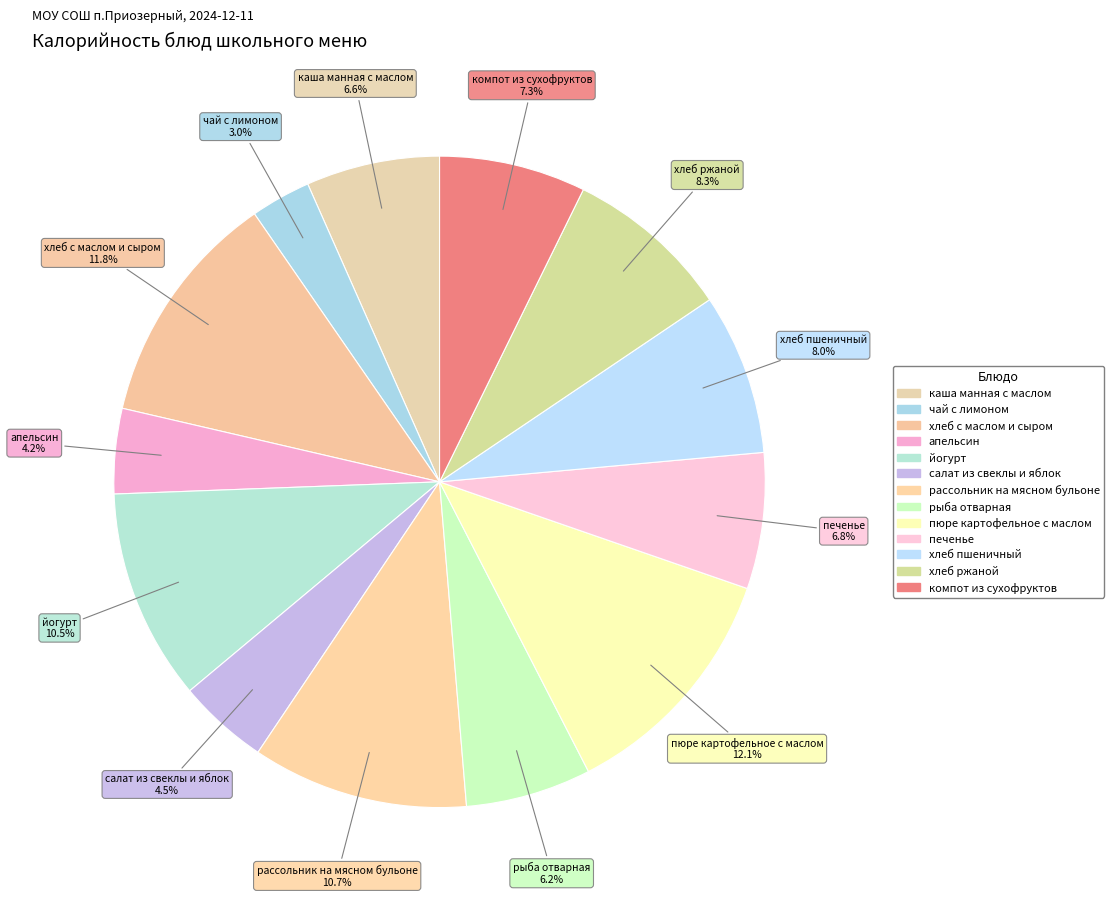

Count the number of slices in the pie.

13